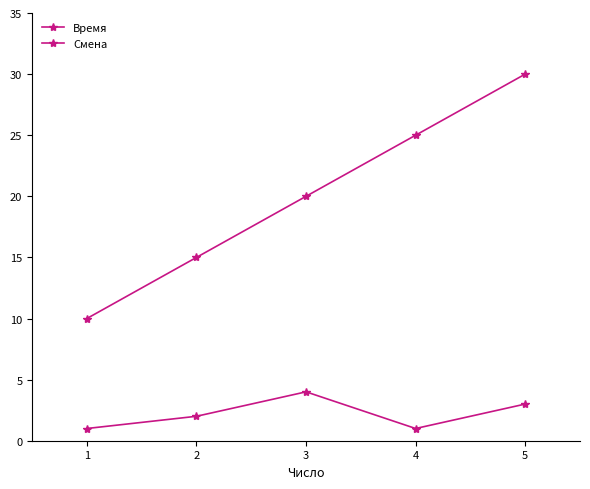

At how many categories does at least one series exceed 13?

4